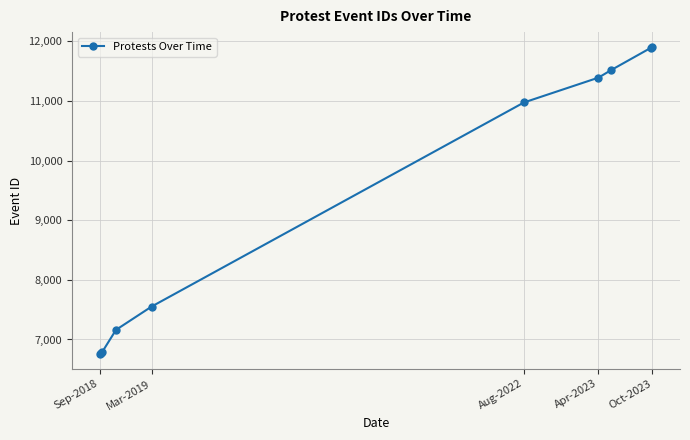

What is the smallest value displayed?

6765